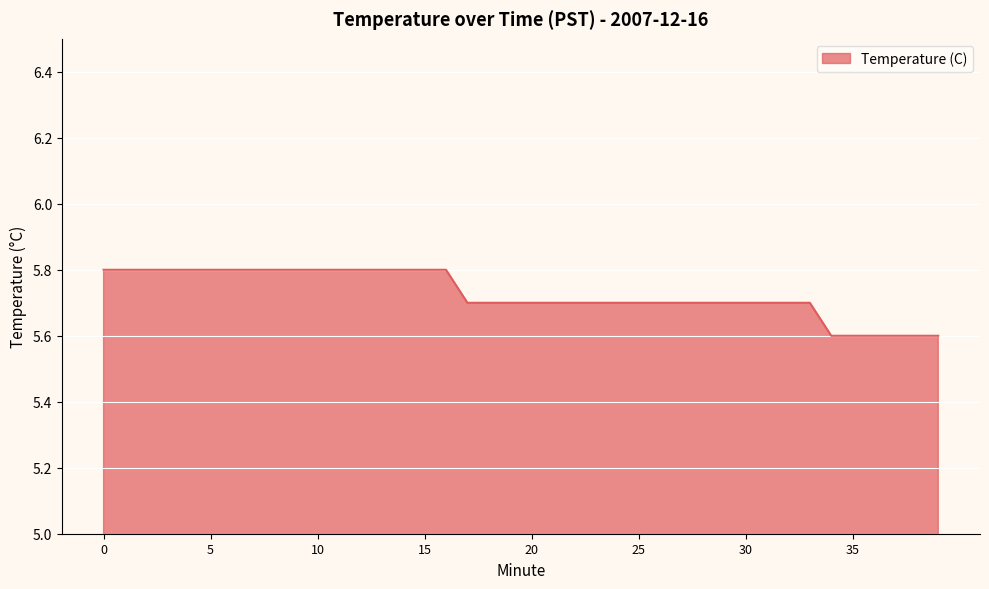

What is the maximum value shown in the chart?

5.8